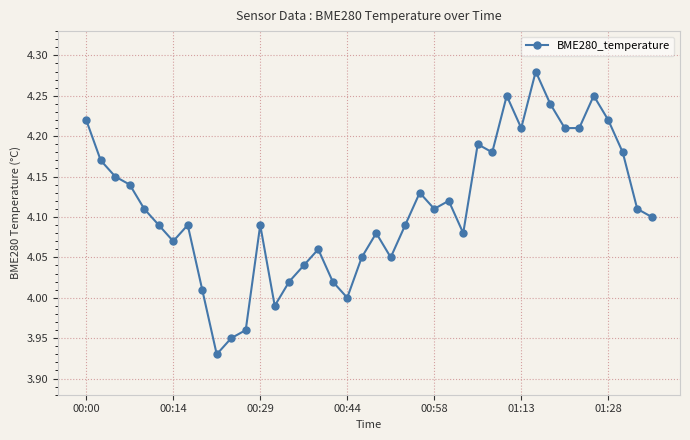

How many interior local peaks (higher than both neighbors) does the data have?

10